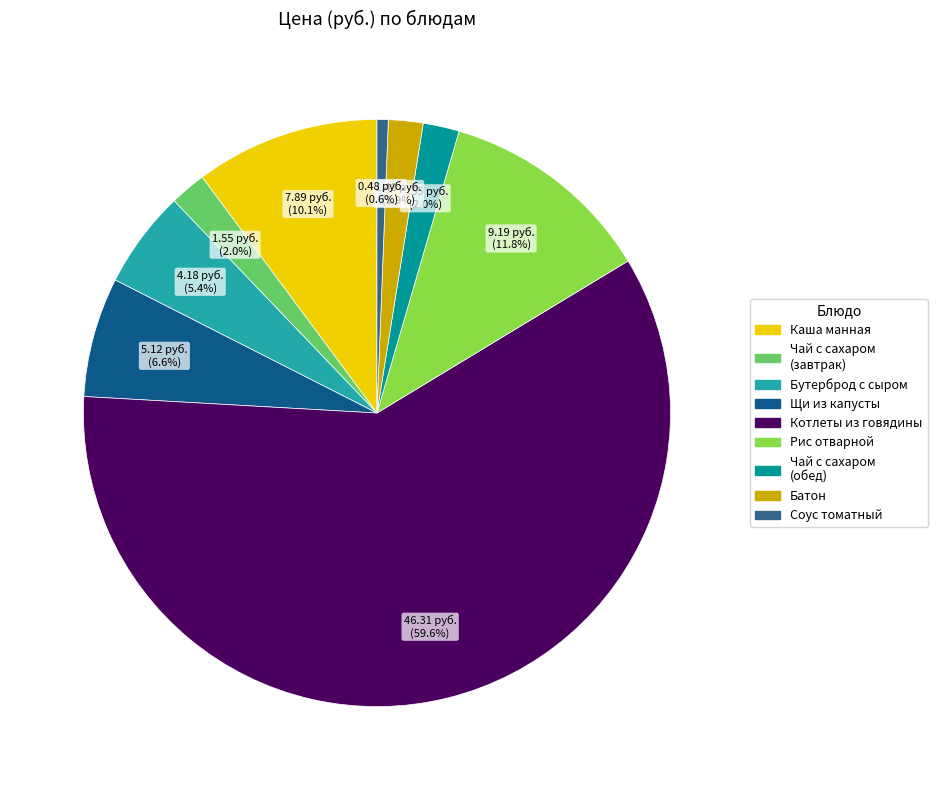

How many slices are in this pie chart?

9